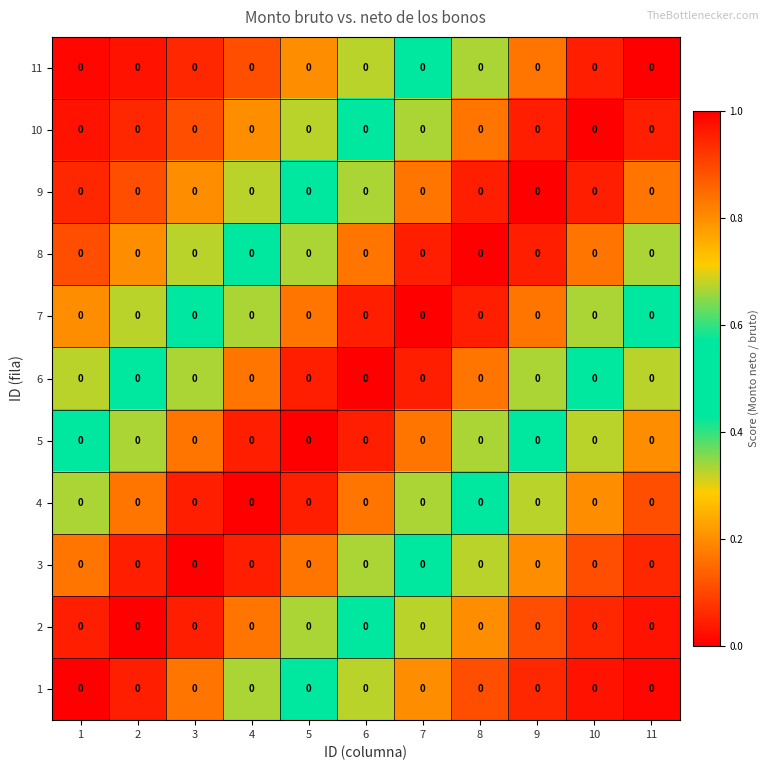

At how many categories does at least one series exceed 0?

11